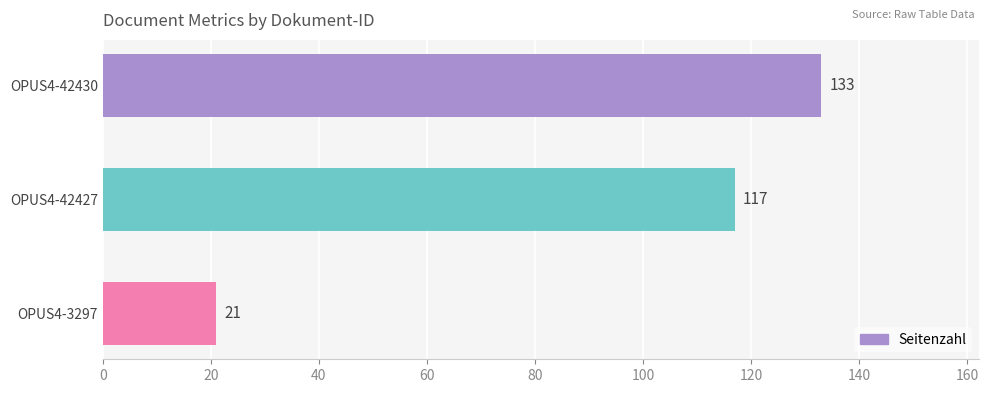

List the labels in order of value, smallest first.

OPUS4-3297, OPUS4-42427, OPUS4-42430